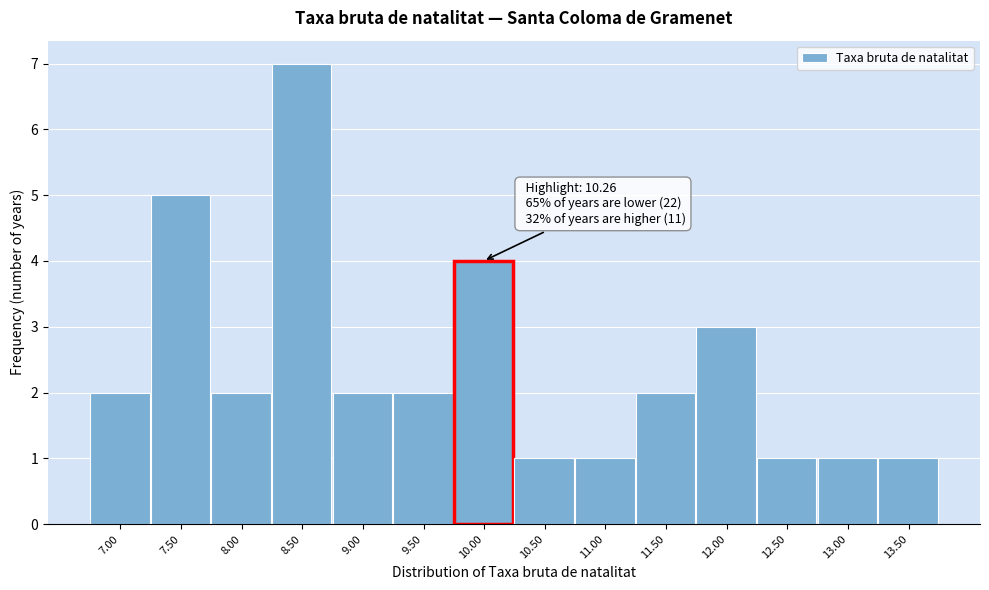

Reading left to right, list all the values displayed in this chart.

2	5	2	7	2	2	4	1	1	2	3	1	1	1